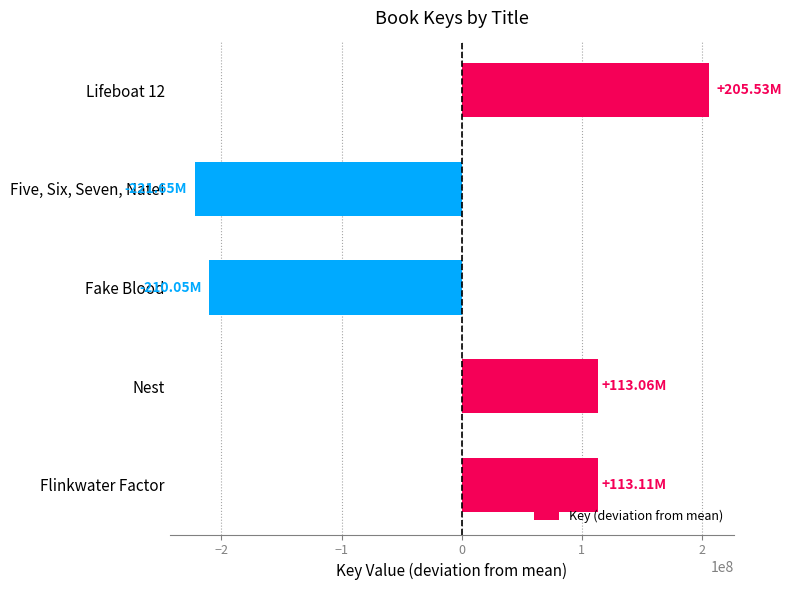

Between Lifeboat 12 and Five, Six, Seven, Nate!, which is larger?

Lifeboat 12